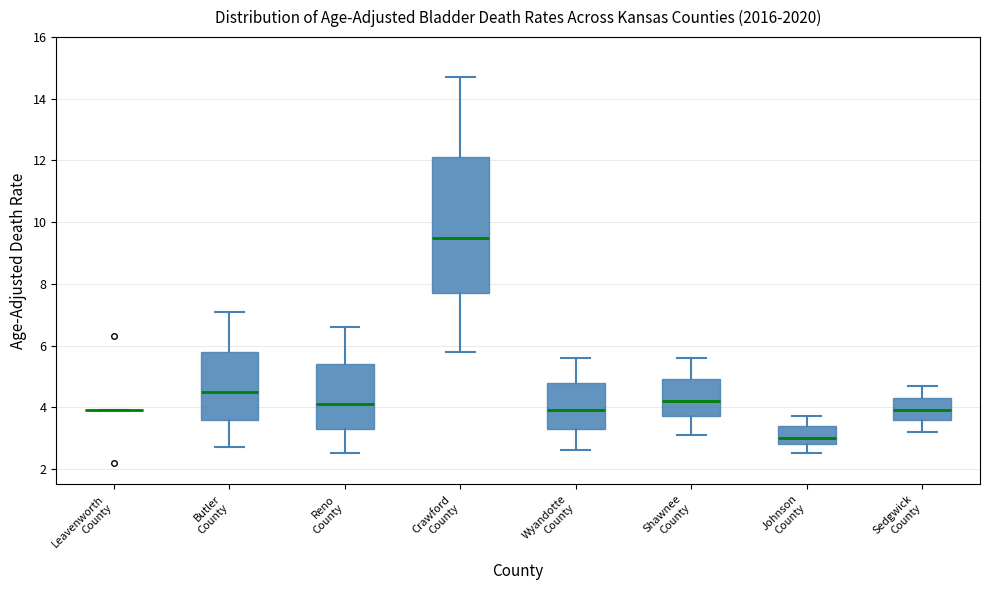

Reading left to right, read every box against the y-axis: the position of its median line, the range the box covers, and the ends of its whiskers. The values are not printed on the chart, so give them approximately, as read against the axis.

Leavenworth County: box collapsed to a line at 4.0, whiskers 4.0 to 4.0
Butler County: median 4.6, box 3.6 to 5.8, whiskers 2.8 to 7.2
Reno County: median 4.2, box 3.4 to 5.4, whiskers 2.6 to 6.6
Crawford County: median 9.6, box 7.8 to 12.2, whiskers 5.8 to 14.8
Wyandotte County: median 4.0, box 3.4 to 4.8, whiskers 2.6 to 5.6
Shawnee County: median 4.2, box 3.8 to 5.0, whiskers 3.2 to 5.6
Johnson County: median 3.0, box 2.8 to 3.4, whiskers 2.6 to 3.8
Sedgwick County: median 4.0, box 3.6 to 4.4, whiskers 3.2 to 4.8